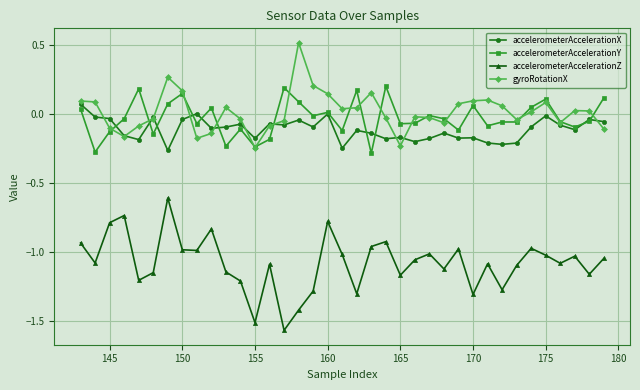

Which series has the largest range (max minus min)?

accelerometerAccelerationZ